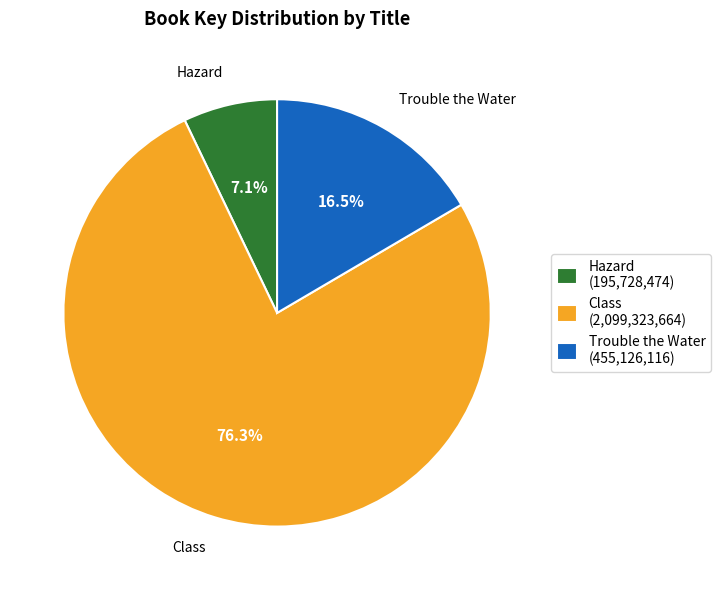

Does Class account for over 50% of the chart?

Yes